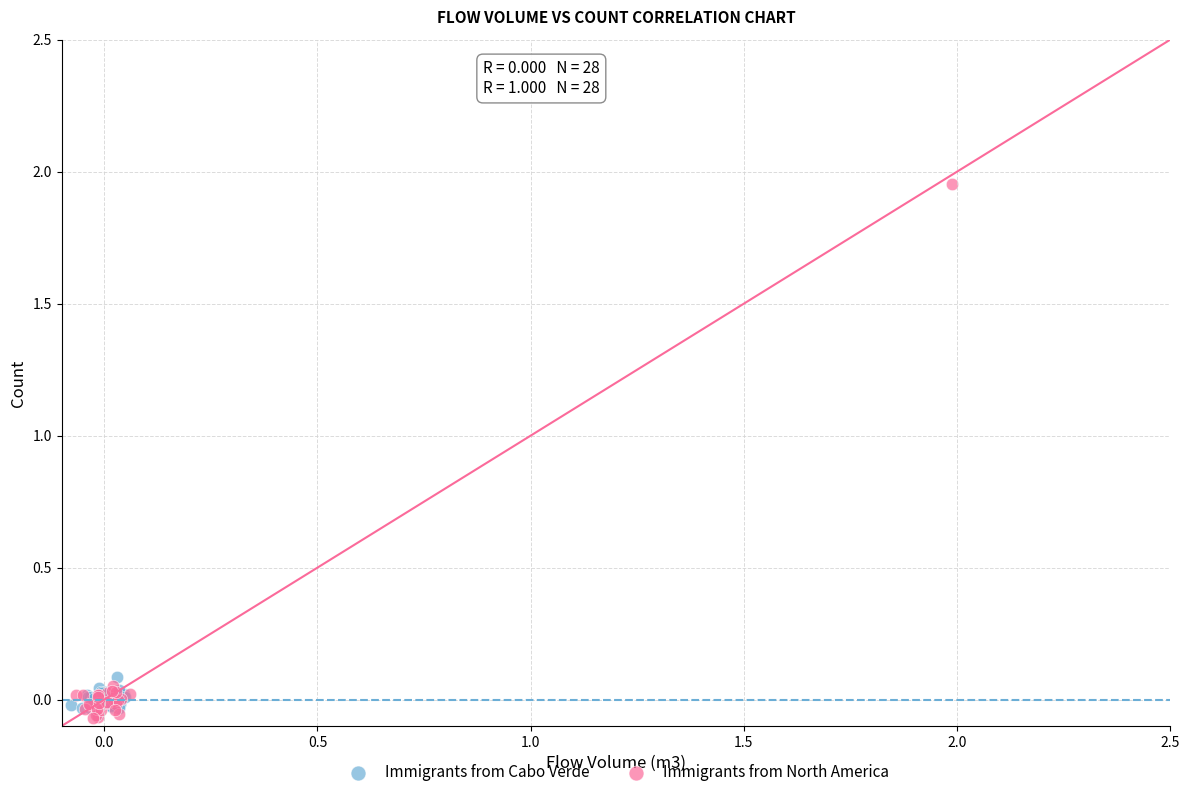

Which series has the largest Y range (max minus min)?

Immigrants from North America